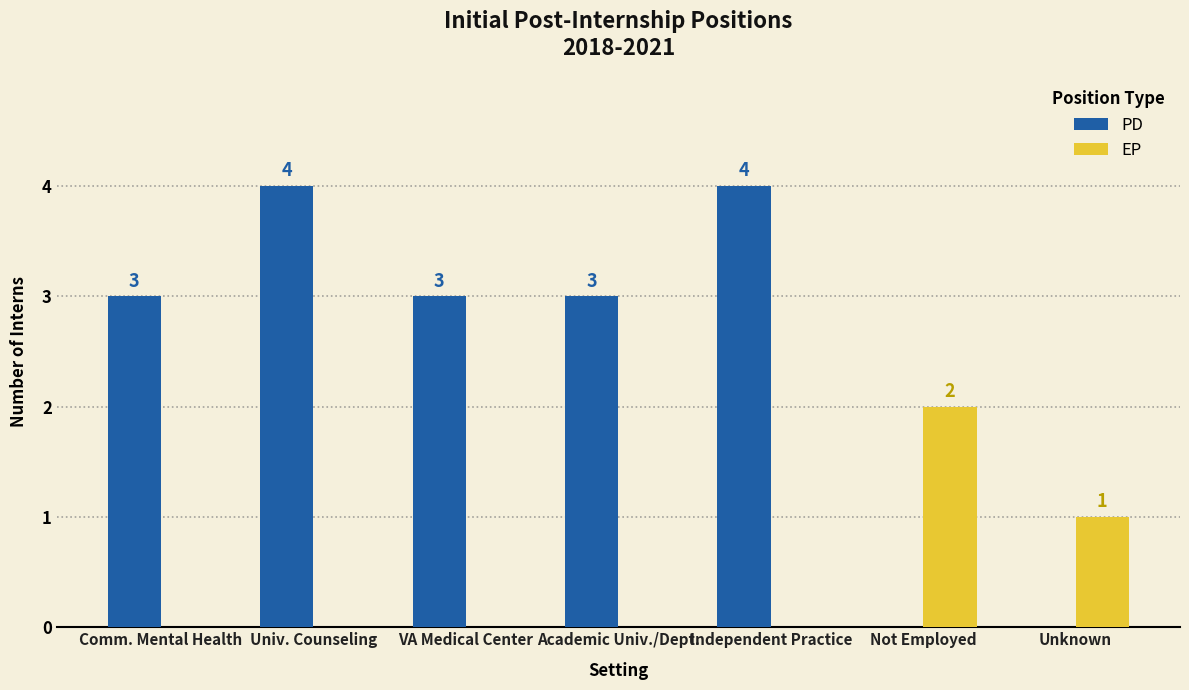

Is it true that PD equals 0 at Not Employed?

True